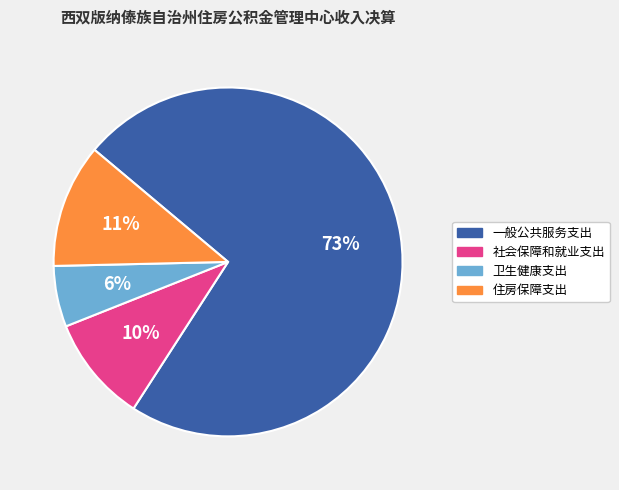

To the nearest percent, what portion does 卫生健康支出 represent?

6%